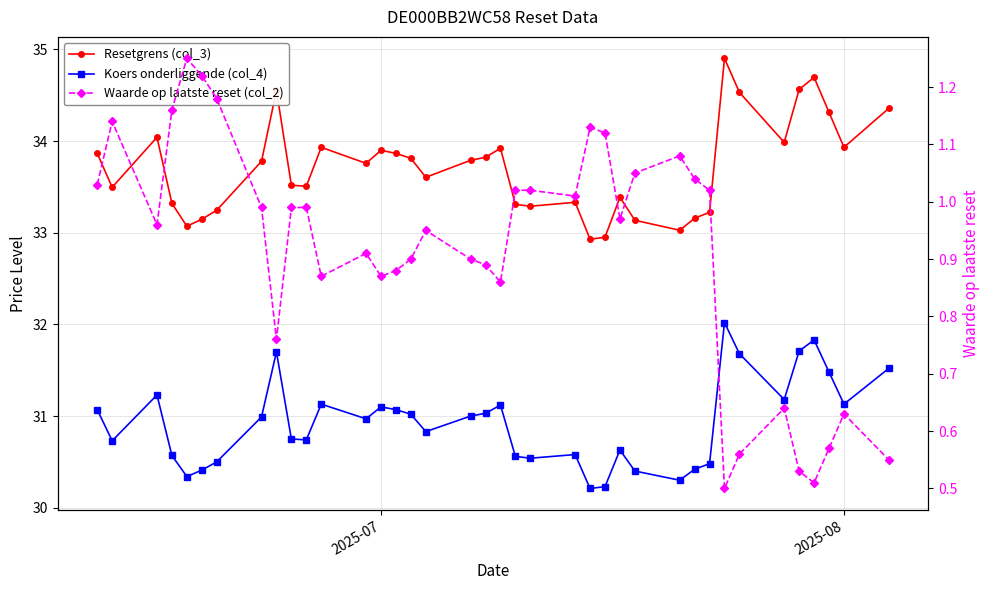

How many interior local valleys does the Resetgrens (col_3) series have?

10